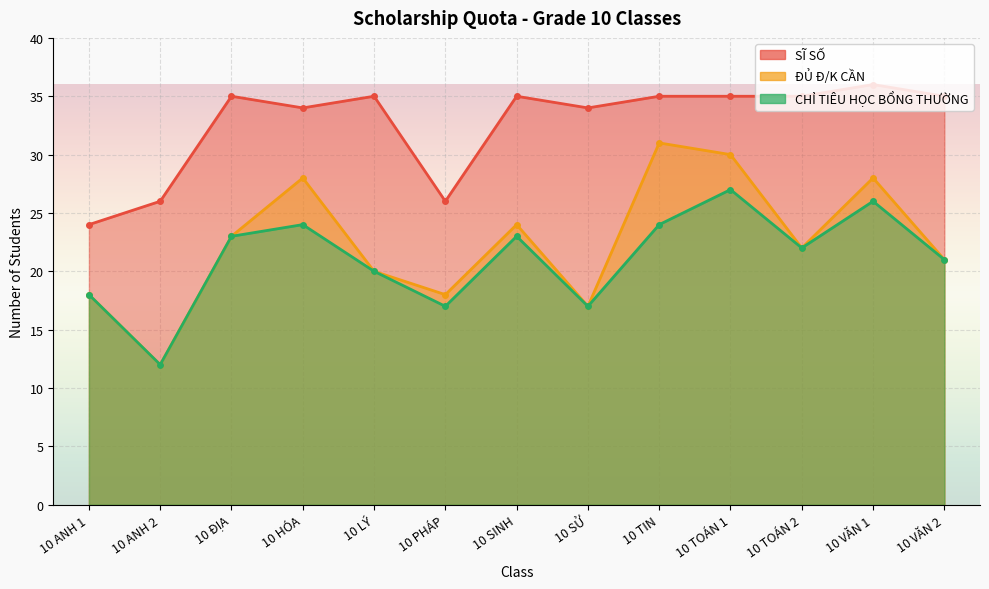

Where is the first local maximum for ĐỦ Đ/K CẦN?

10 HÓA